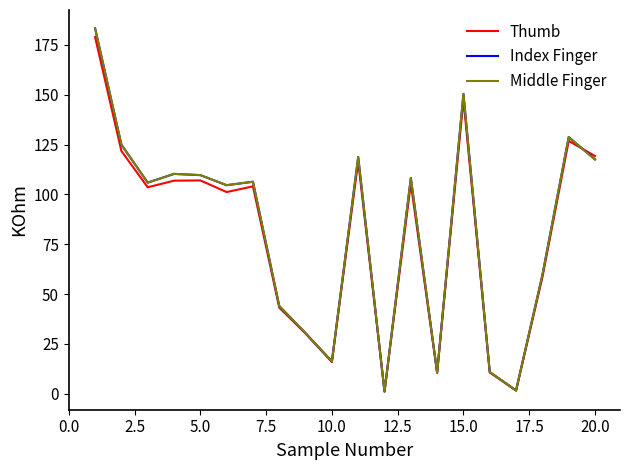

What is the difference between the maximum and minimum values in the Middle Finger series?

182.3